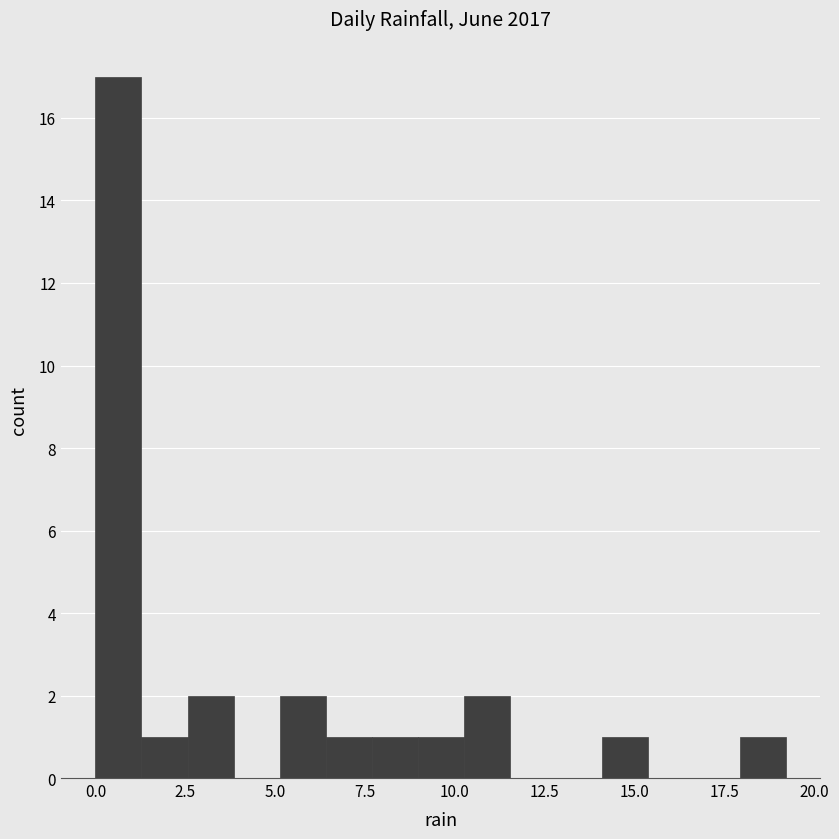

Read against the x-axis, roughly where is the centre of the tallest bar?

0.5